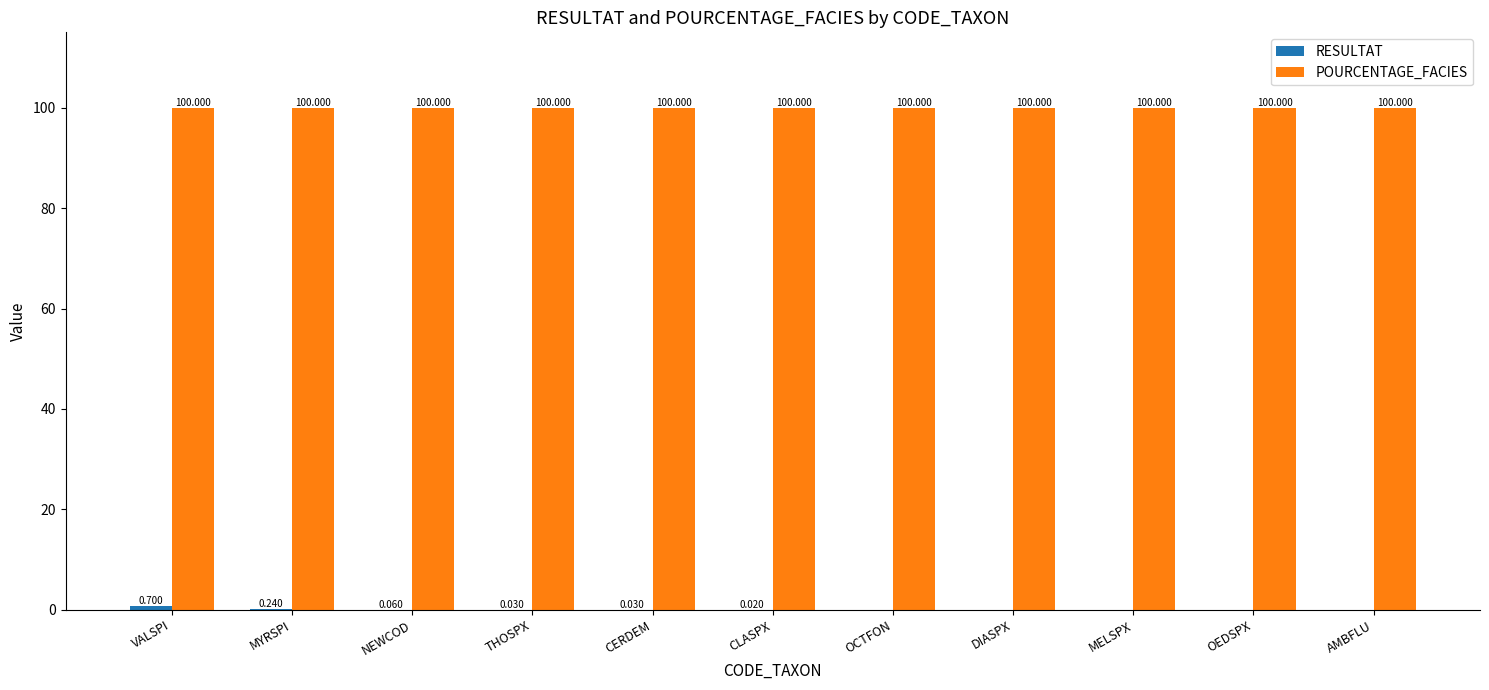

At which category is the sum across all series the highest?

VALSPI